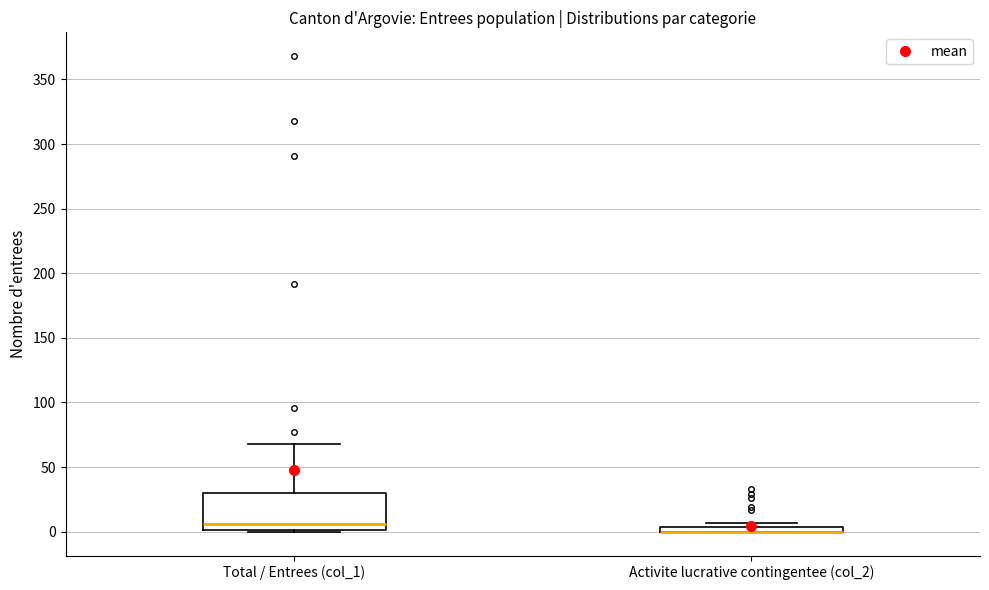

Where is the upper edge of the box for Activite lucrative contingentee (col_2) on the y-axis? The values are not printed on the chart, so give them approximately, as read against the axis.

5